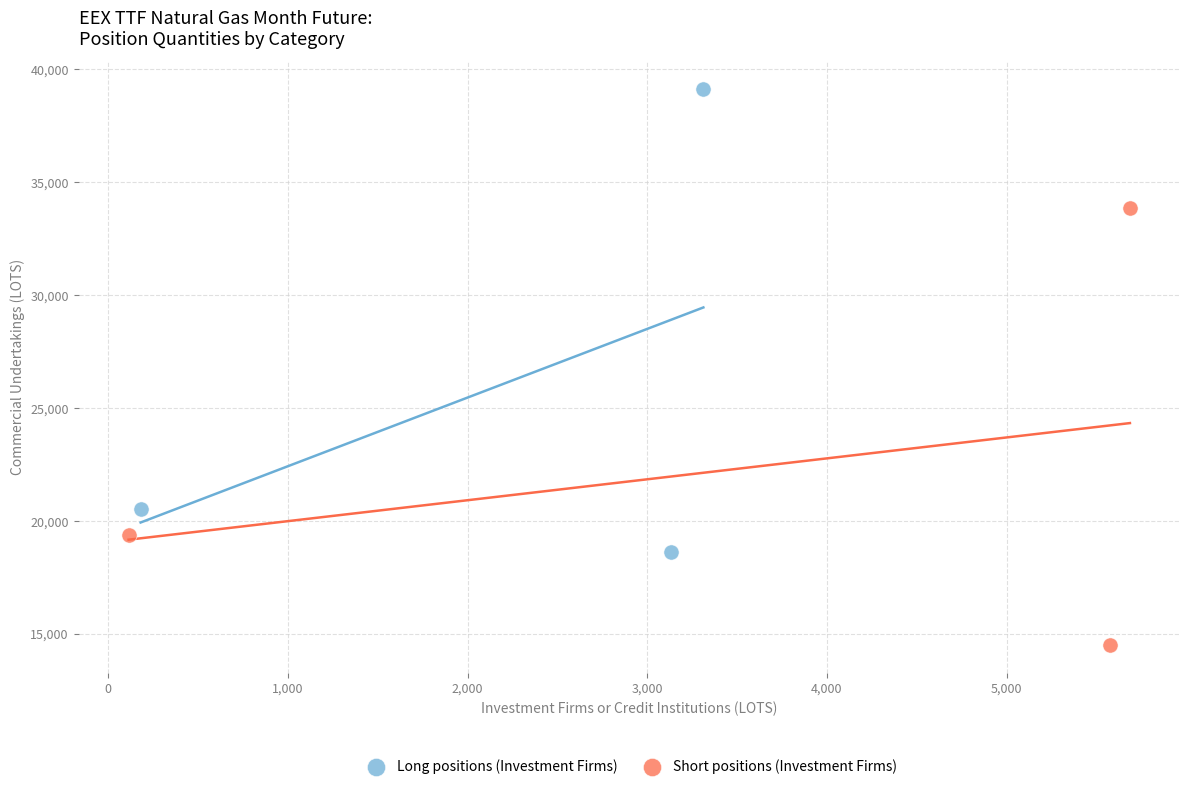

Which series has the widest spread of Y values?

Long positions (Investment Firms)